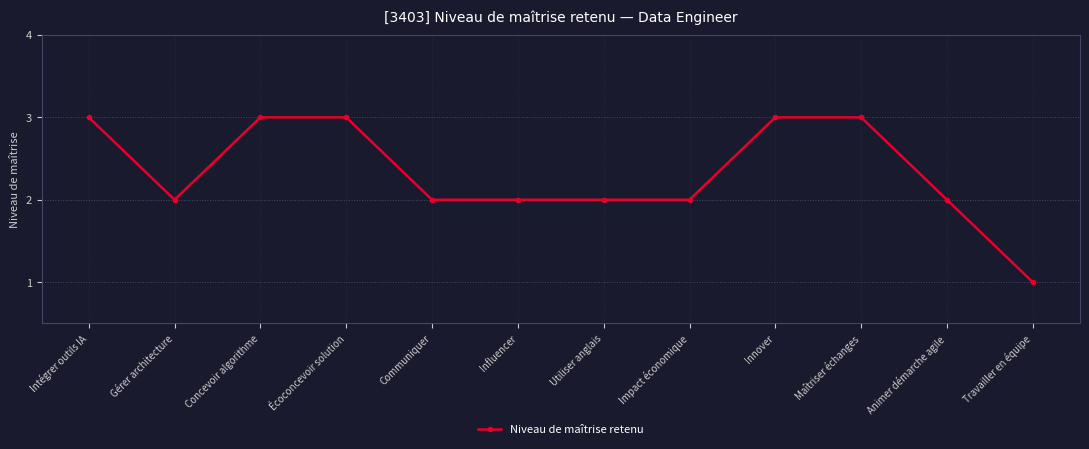

What value does the data have at Innover?

3